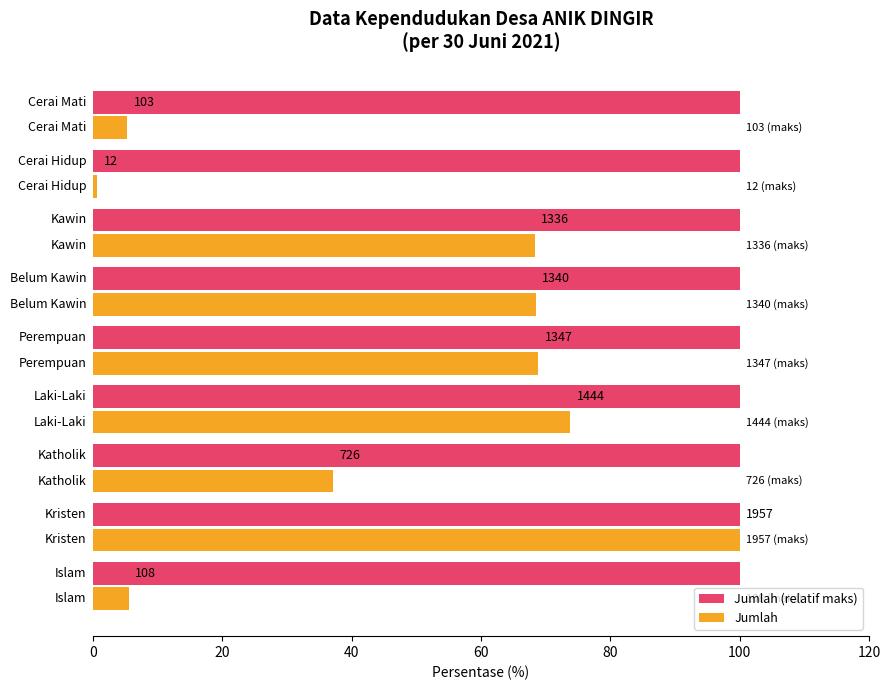

What is the value of the Jumlah bar at the 7th from the left?

68.3